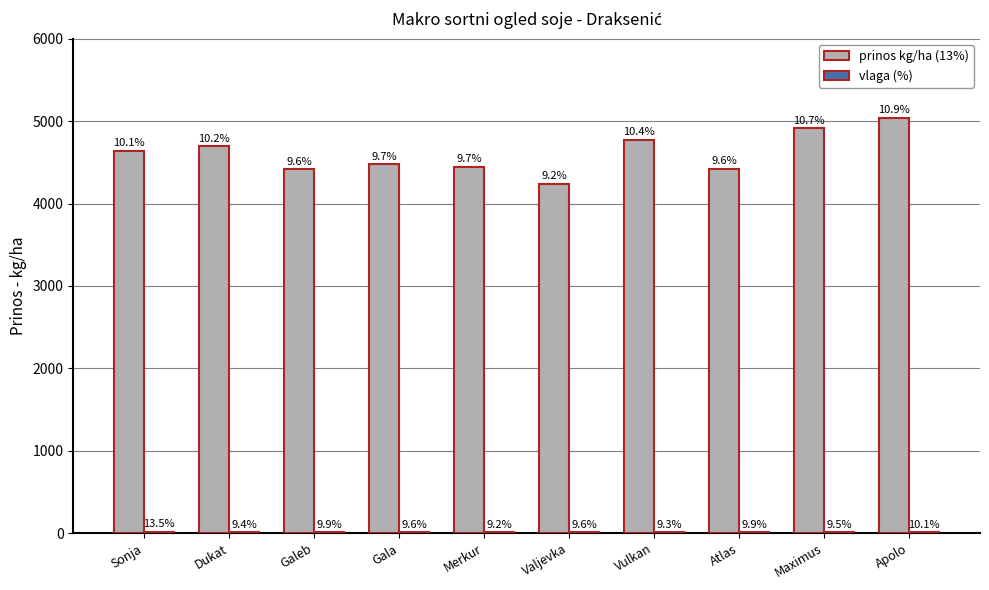

How many groups of bars are there?

10